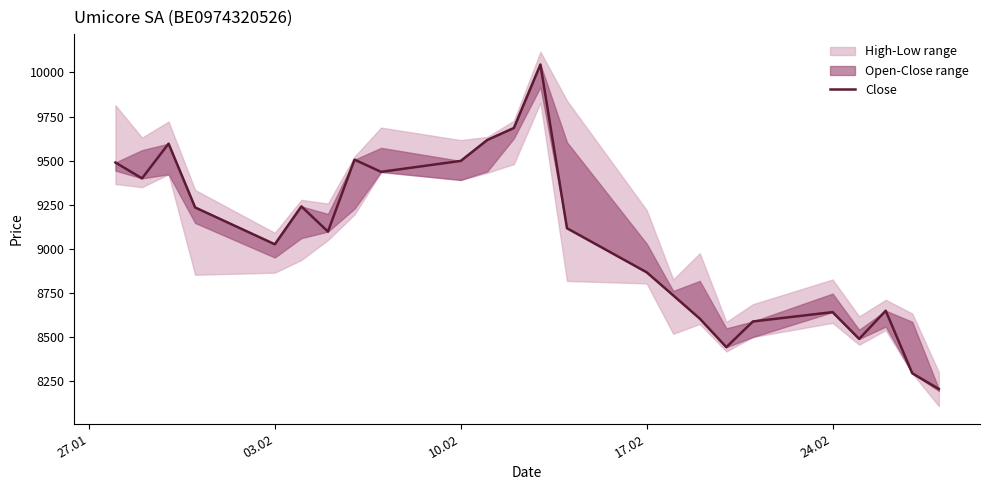

Is it true that the value at 18 is 5138?

False